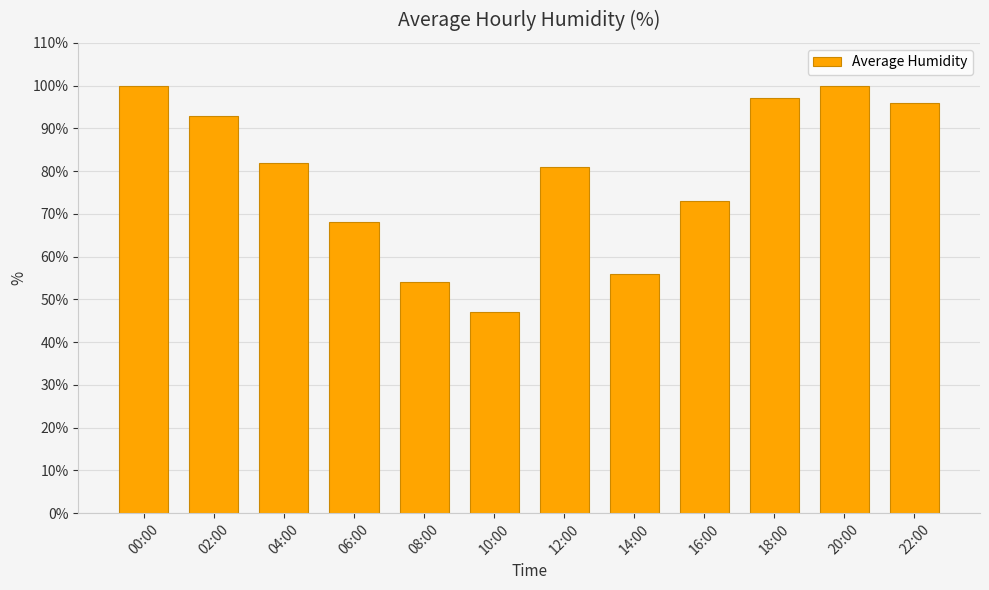

How many distinct data groups are displayed?

1